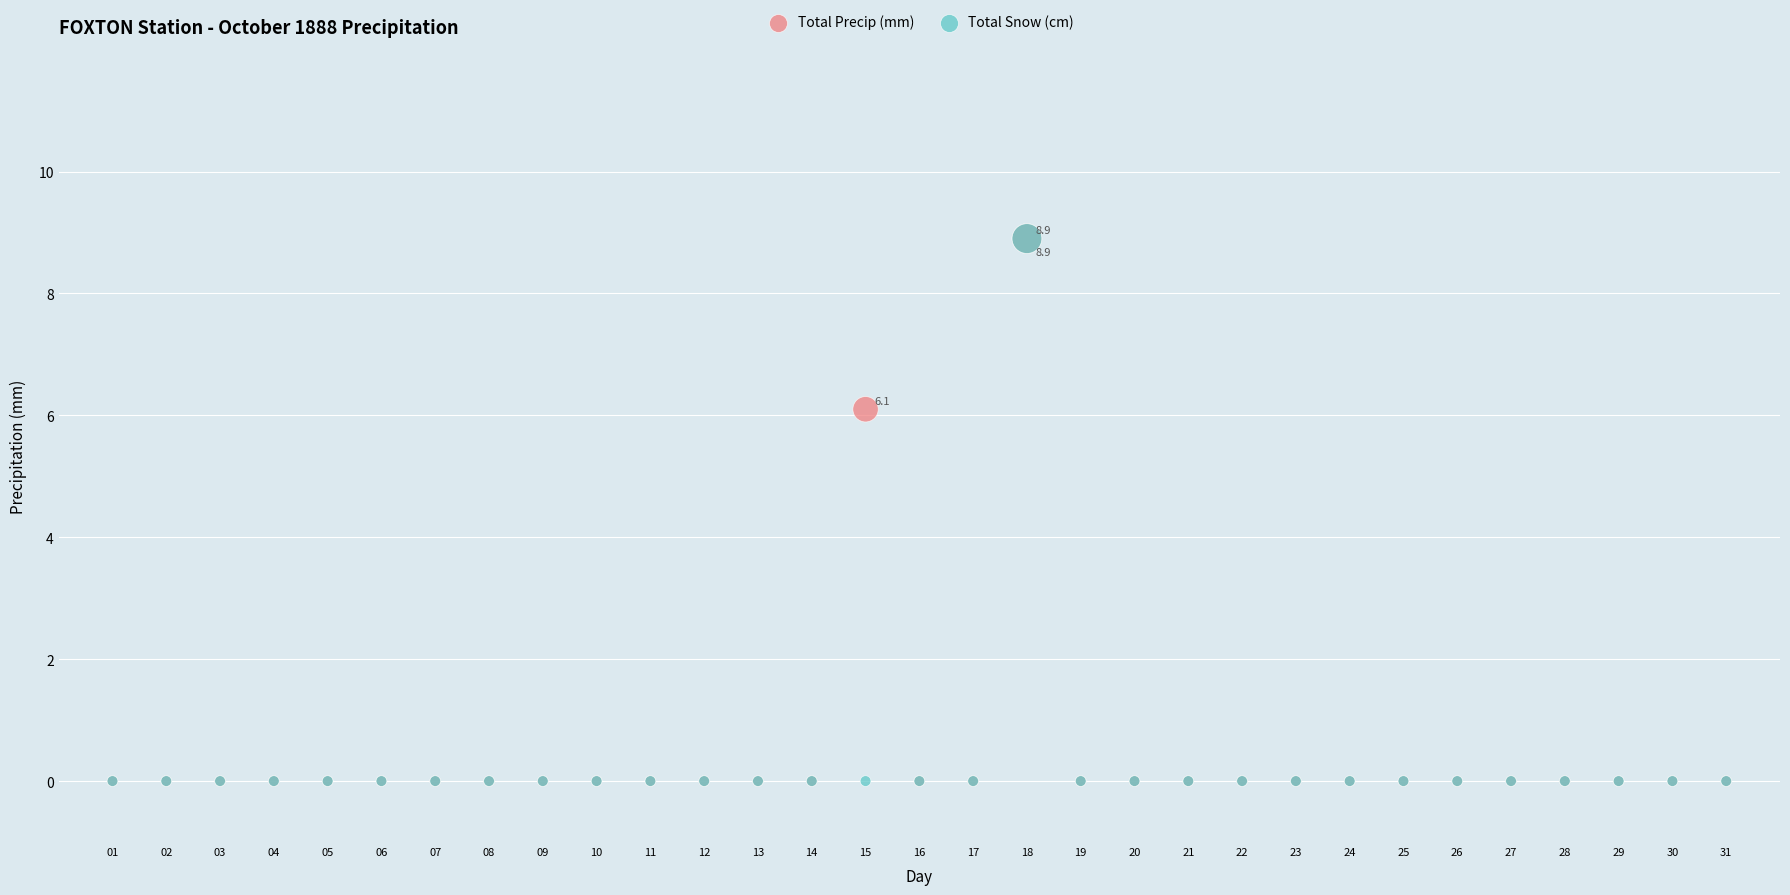

What are all the series names shown in the legend?

Total Precip (mm), Total Snow (cm)